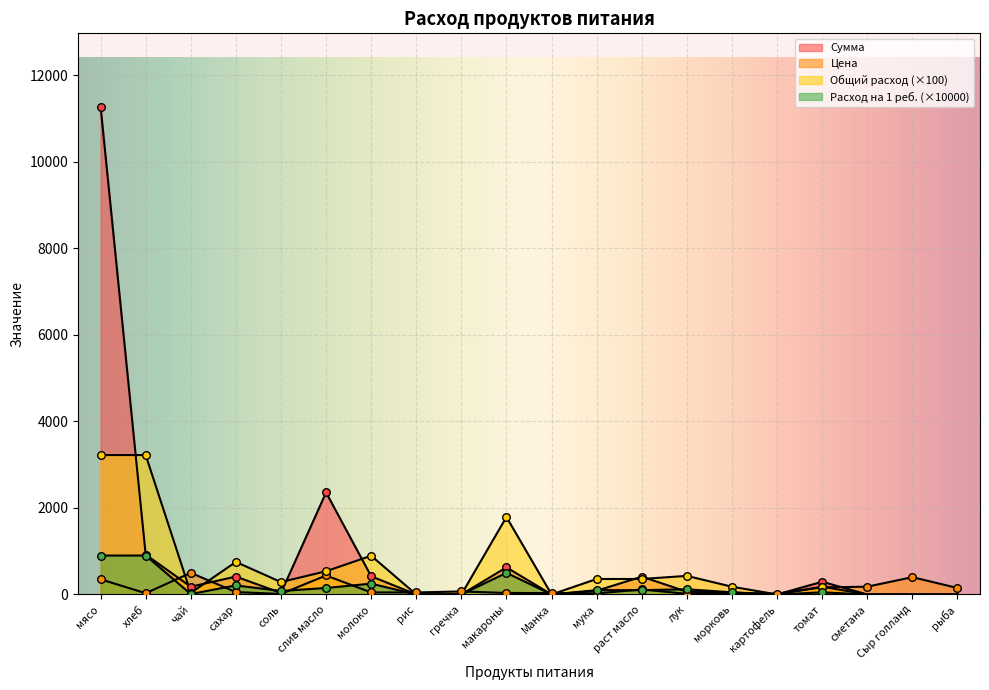

At which category is the sum across all series the highest?

мясо